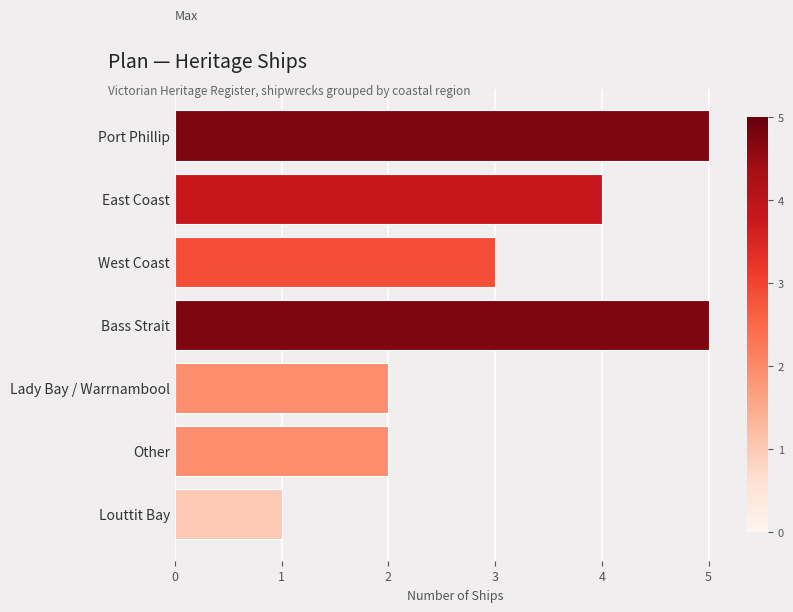

Reading top to bottom, list all the values displayed in this chart.

Port Phillip=5	East Coast=4	West Coast=3	Bass Strait=5	Lady Bay / Warrnambool=2	Other=2	Louttit Bay=1